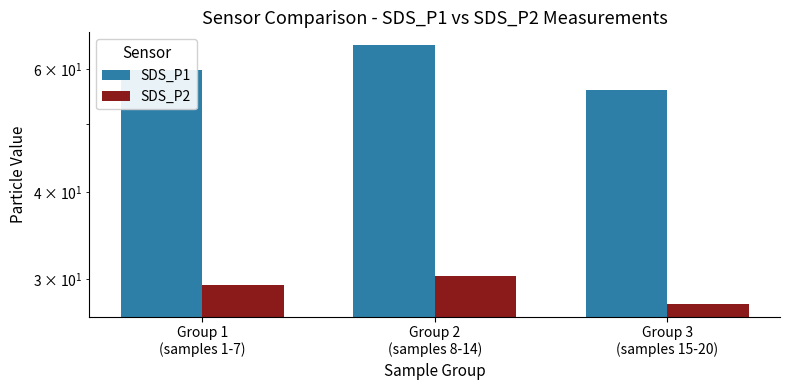

At which category is the sum across all series the highest?

Group 2
(samples 8-14)